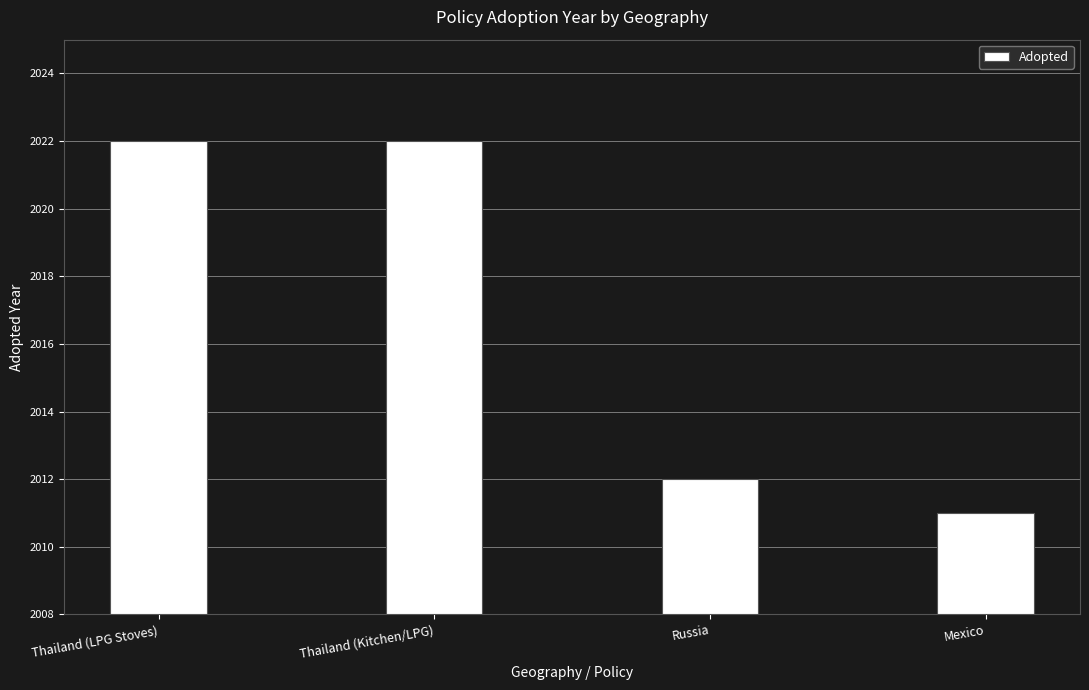

Read the value at Thailand (Kitchen/LPG).

2022